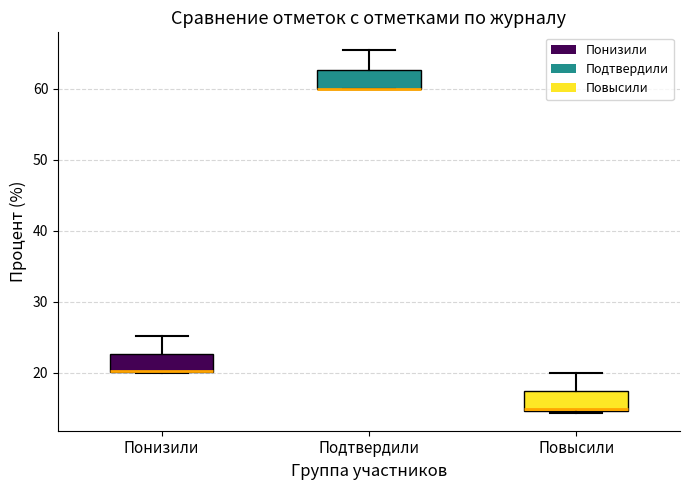

Where is the lower edge of the box for Повысили on the y-axis? The values are not printed on the chart, so give them approximately, as read against the axis.

15